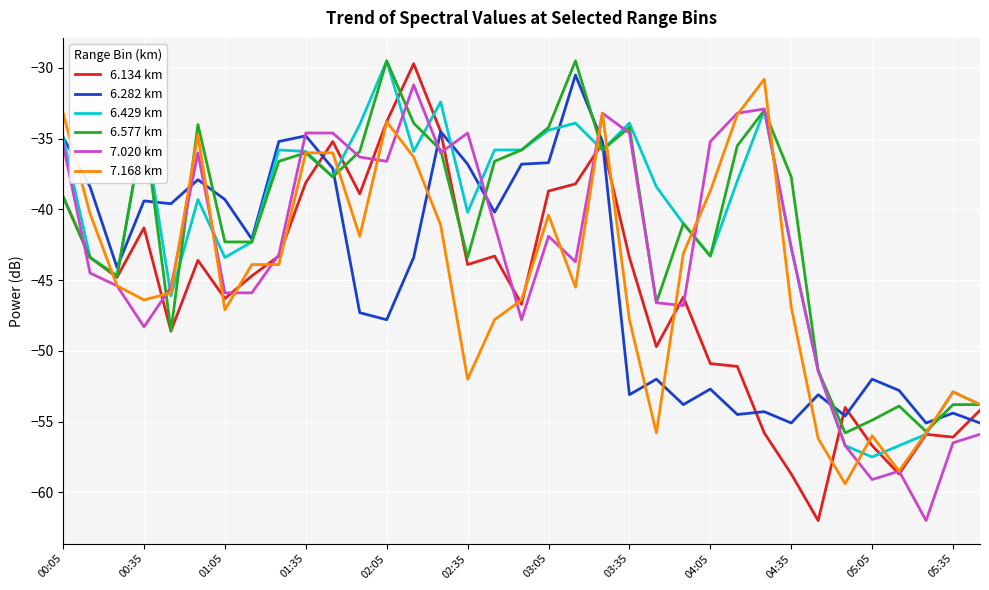

What is the difference between the second highest and minimum values in the 6.282 km series?

20.6